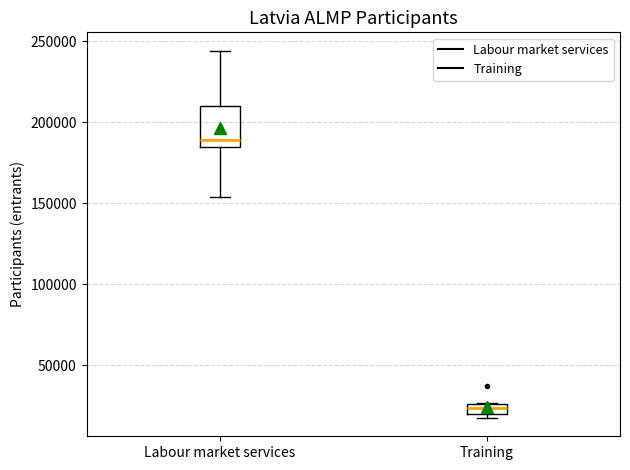

Which box is the tallest, from its lower edge to its upper edge?

Labour market services